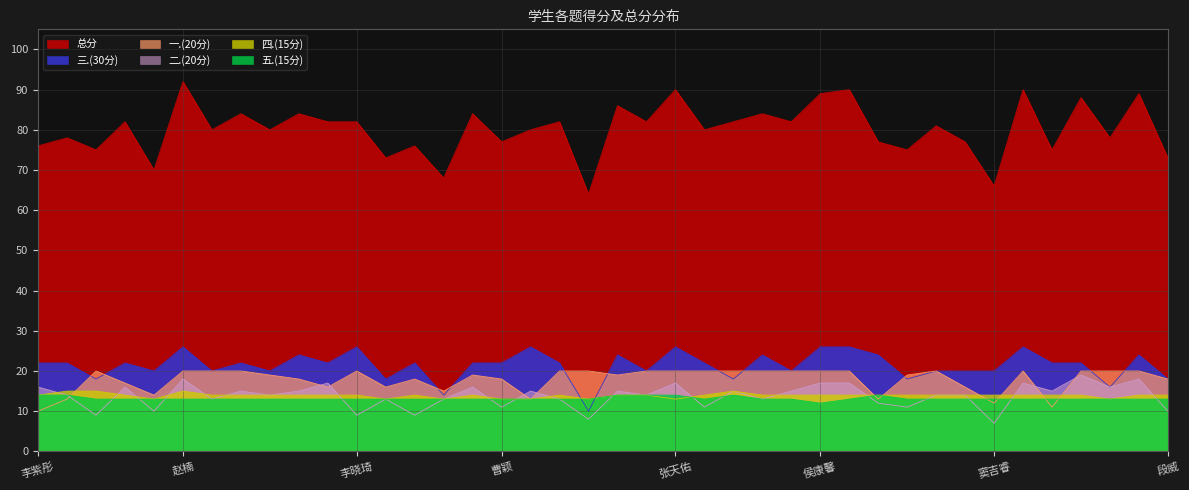

What position from the left is 于敏?

14